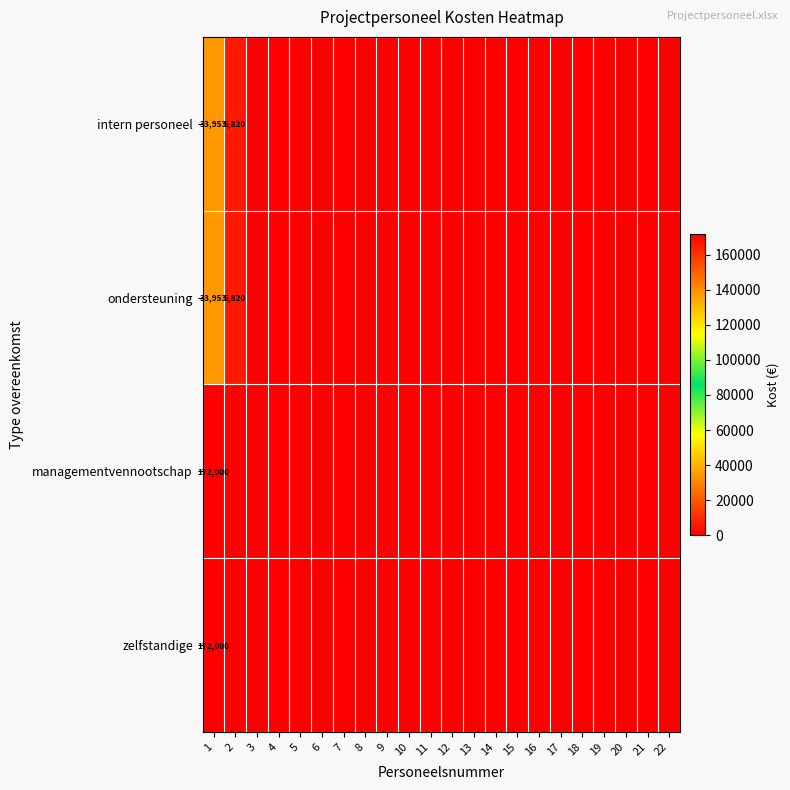

The ondersteuning series shows 33953 at 1. True or false?

True